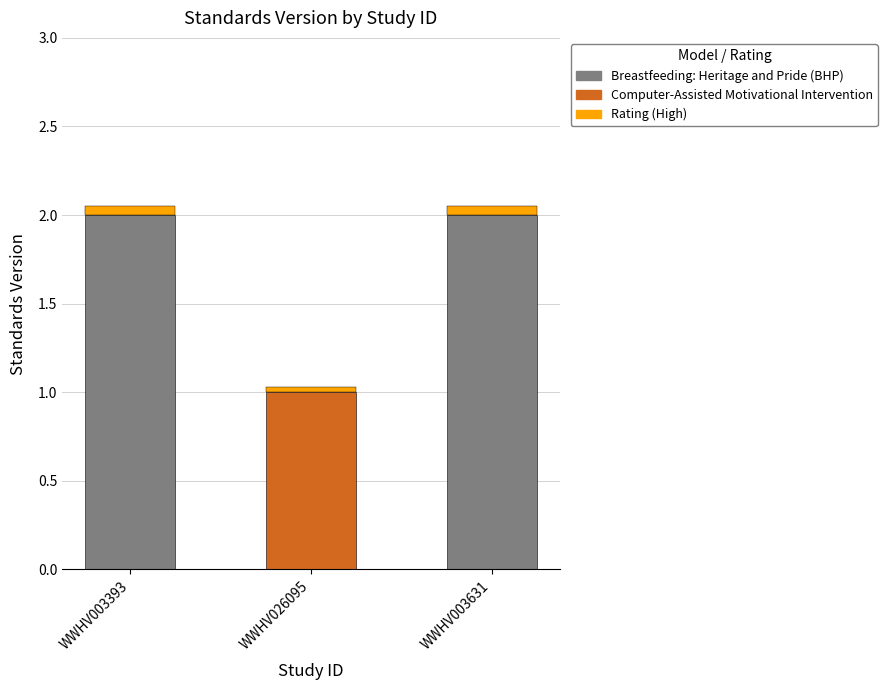

Reading left to right, list the values for the Standards Version series.

2.0	1.0	2.0